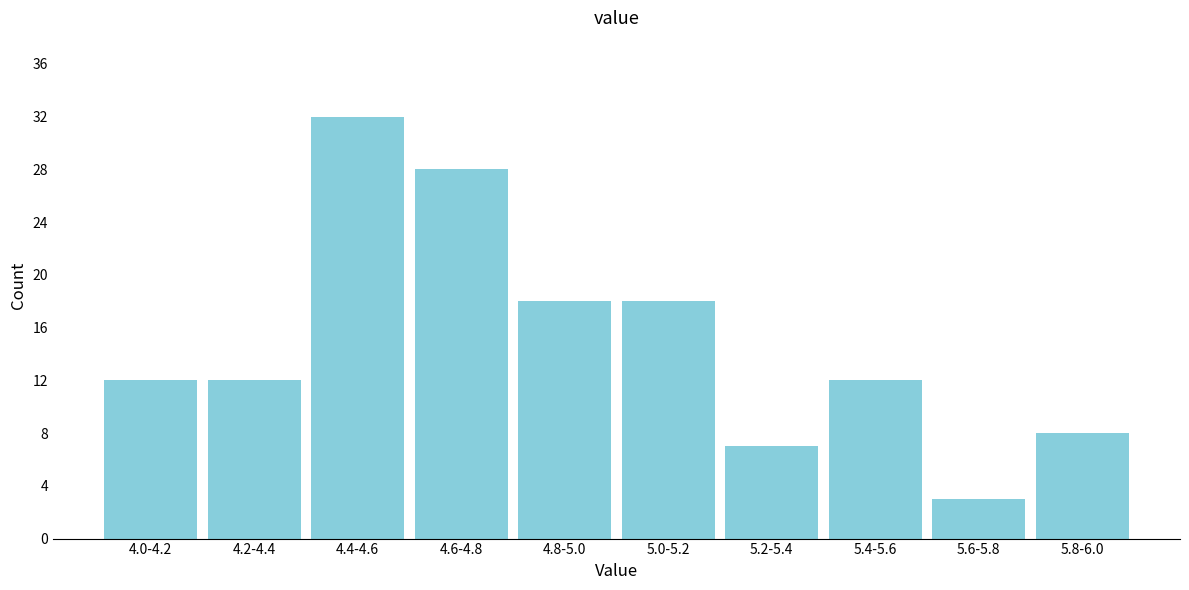

Reading left to right, list all the values displayed in this chart.

4.0-4.2=12	4.2-4.4=12	4.4-4.6=32	4.6-4.8=28	4.8-5.0=18	5.0-5.2=18	5.2-5.4=7	5.4-5.6=12	5.6-5.8=3	5.8-6.0=8